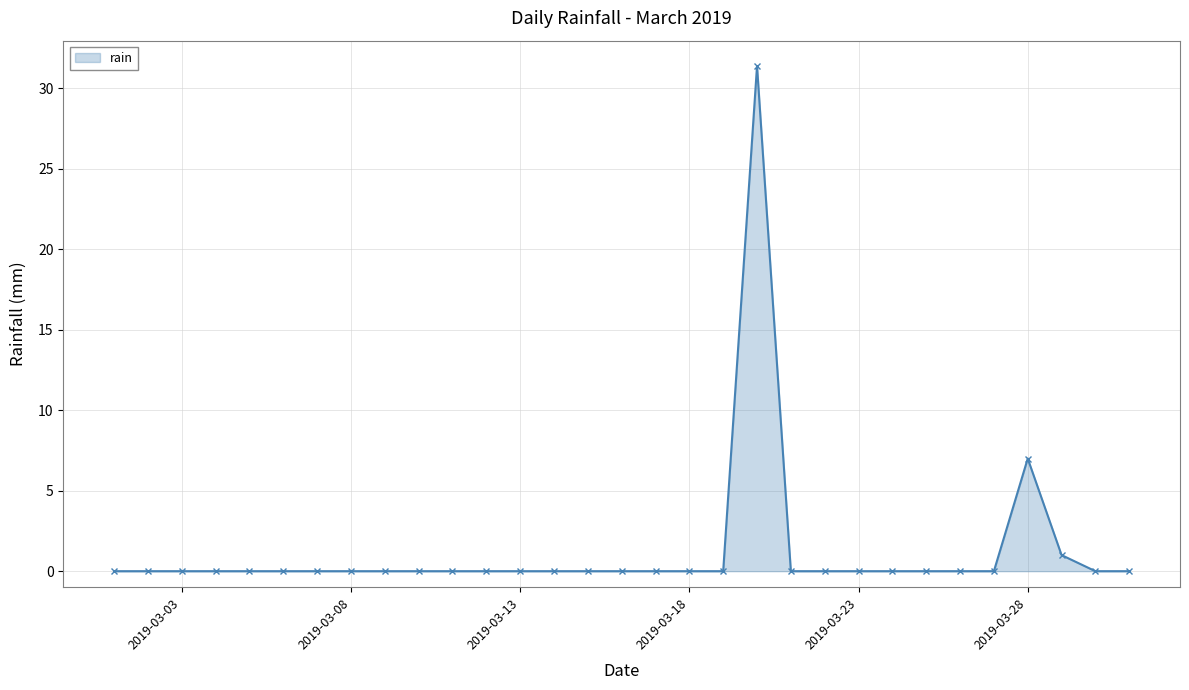

Reading left to right, transcribe all the data shown in this chart.

0.0	0.0	0.0	0.0	0.0	0.0	0.0	0.0	0.0	0.0	0.0	0.0	0.0	0.0	0.0	0.0	0.0	0.0	0.0	31.4	0.0	0.0	0.0	0.0	0.0	0.0	0.0	7.0	1.0	0.0	0.0